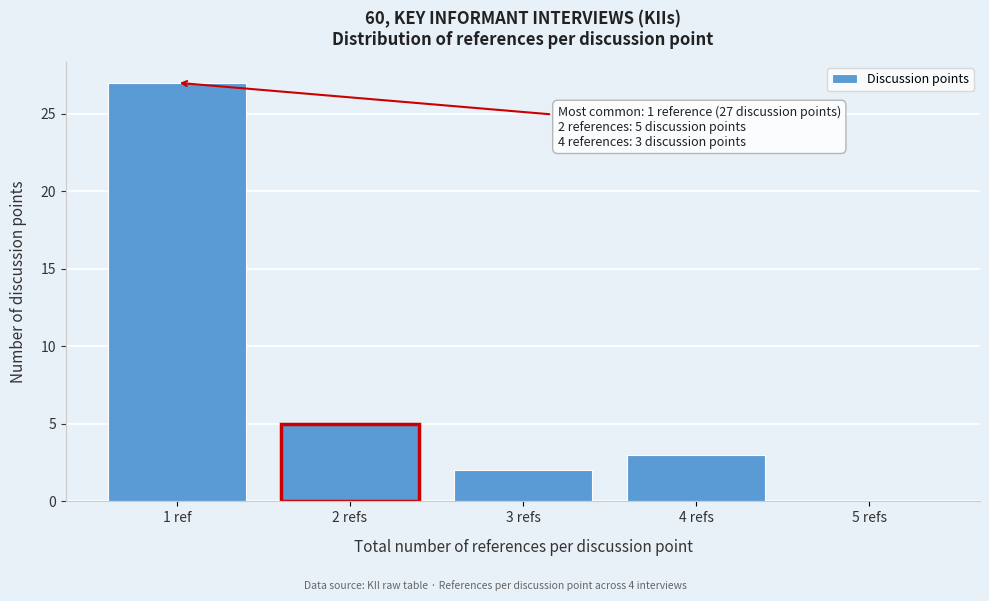

Reading left to right, what are all the values shown in this chart?

1 ref=27	2 refs=5	3 refs=2	4 refs=3	5 refs=0